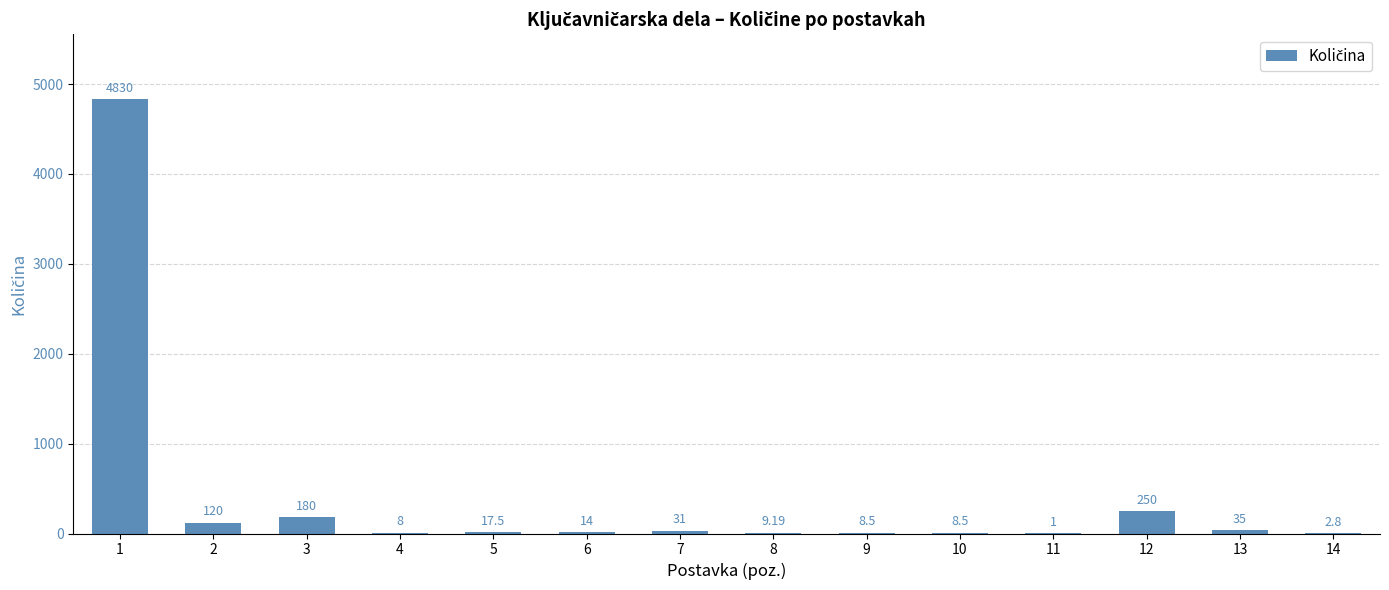

Which label corresponds to the largest value in the chart?

1